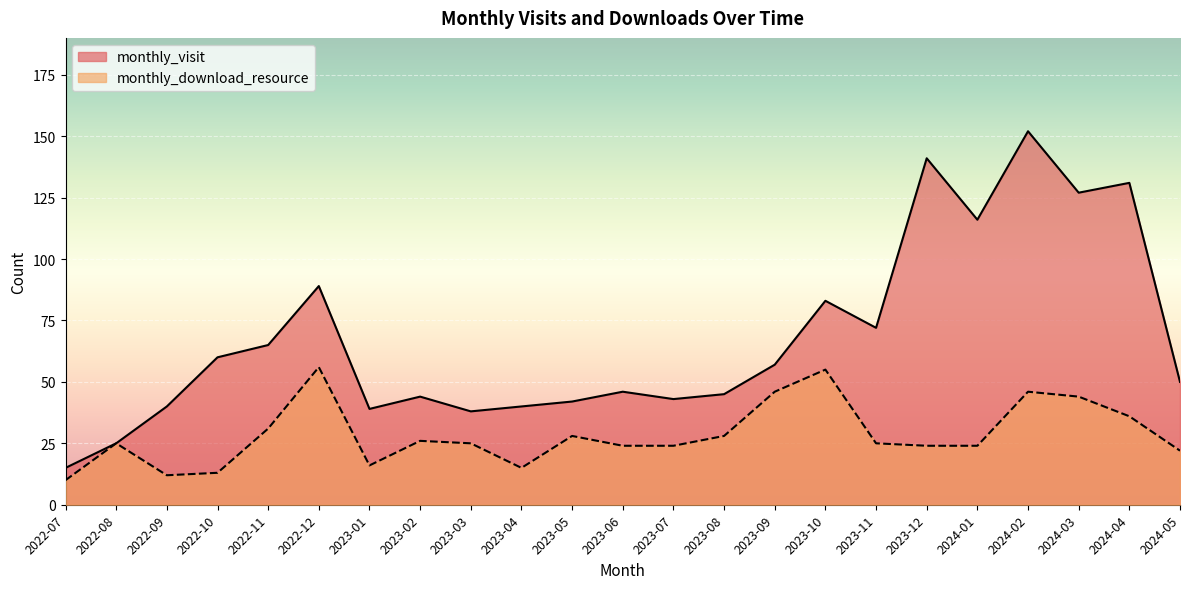

What is the maximum value shown in the chart?

152